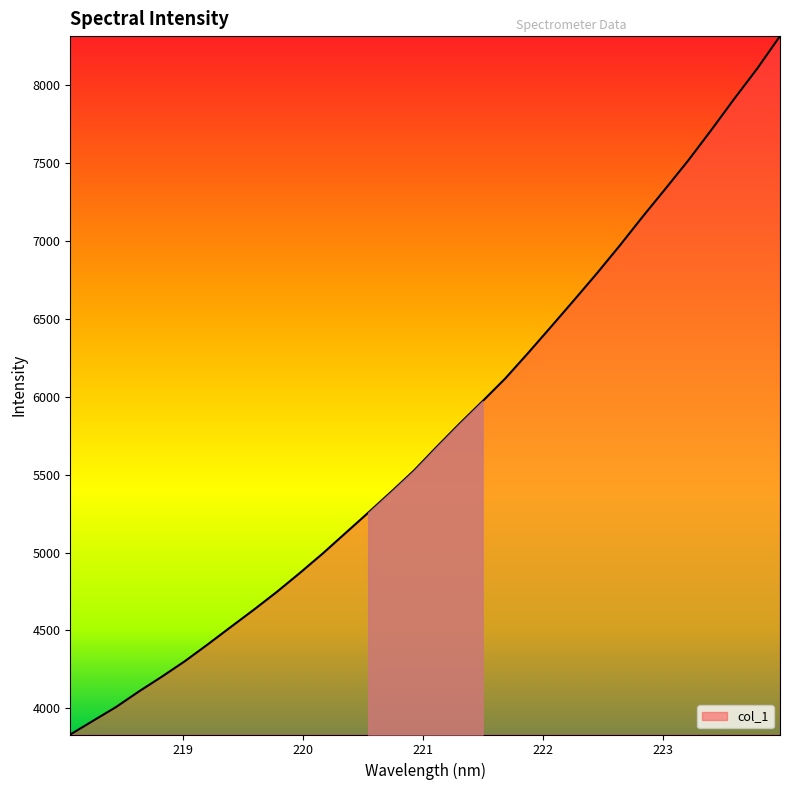

What is the maximum value shown in the chart?

8315.8